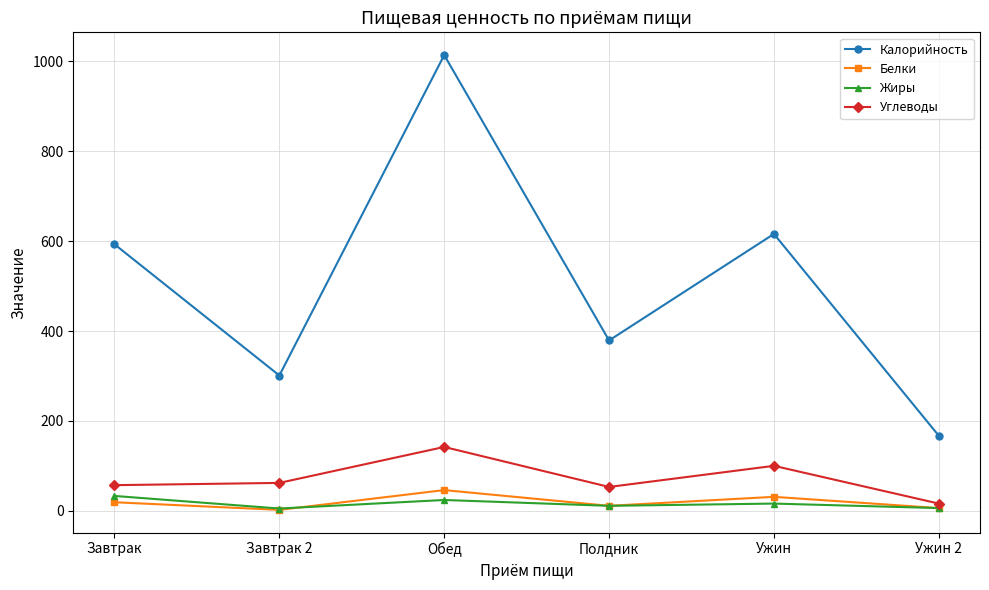

Which label corresponds to the largest value in the chart?

Обед